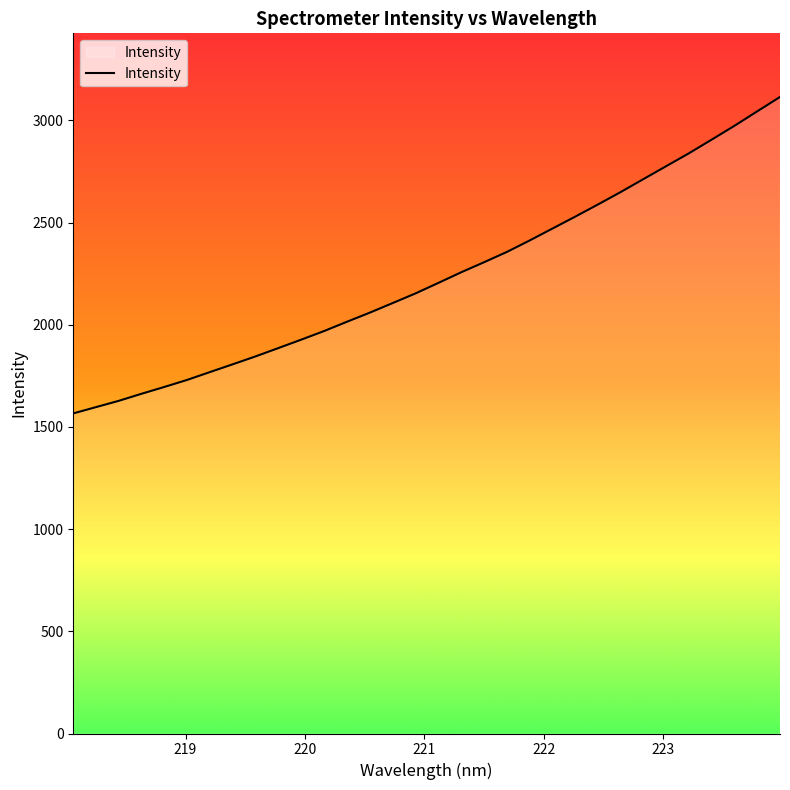

How many distinct data groups are displayed?

1